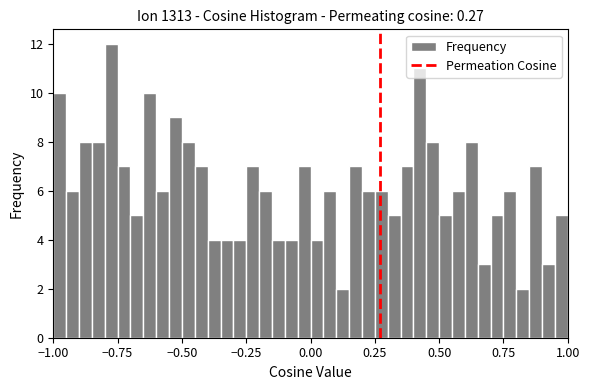

Around what value on the x-axis is the tallest bar? Give the approximate position of its centre, as read against the axis.

-0.75